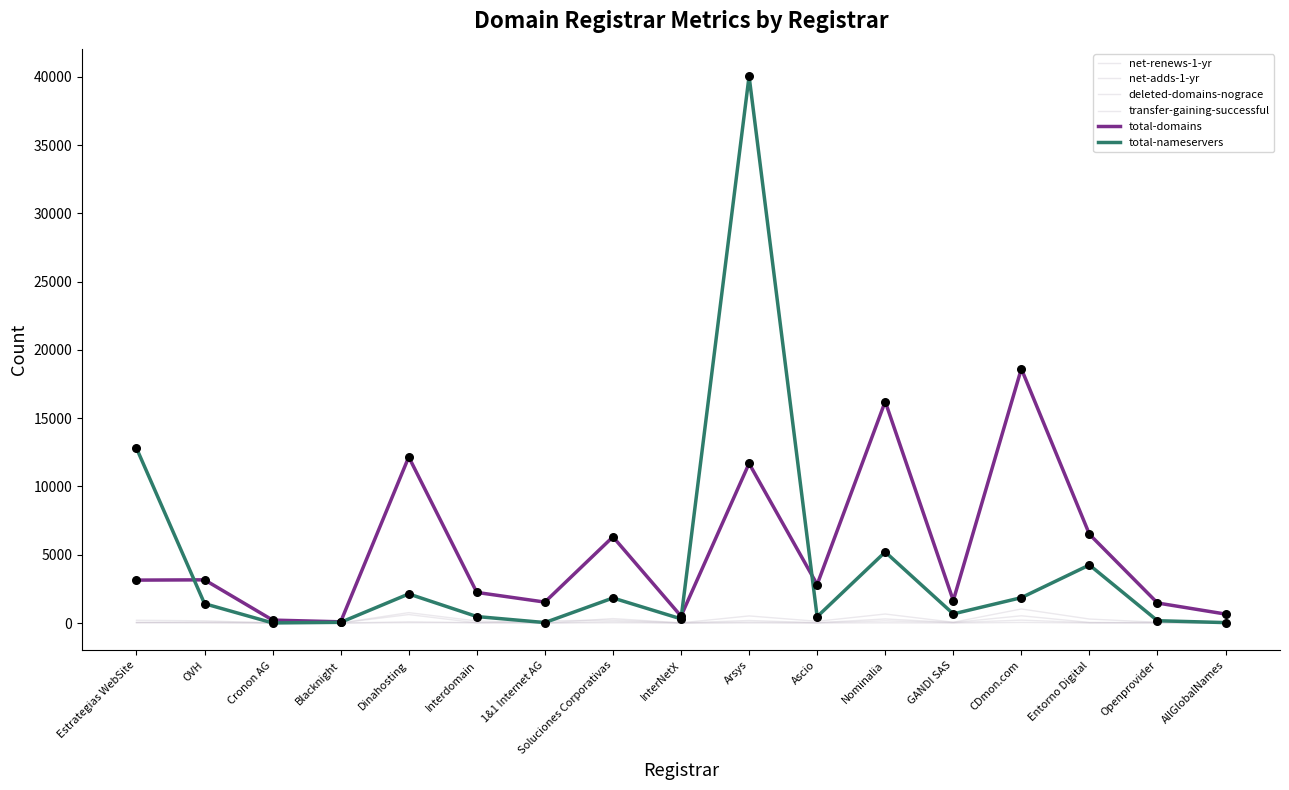

What are all the series names shown in the legend?

net-renews-1-yr, net-adds-1-yr, deleted-domains-nograce, transfer-gaining-successful, total-domains, total-nameservers